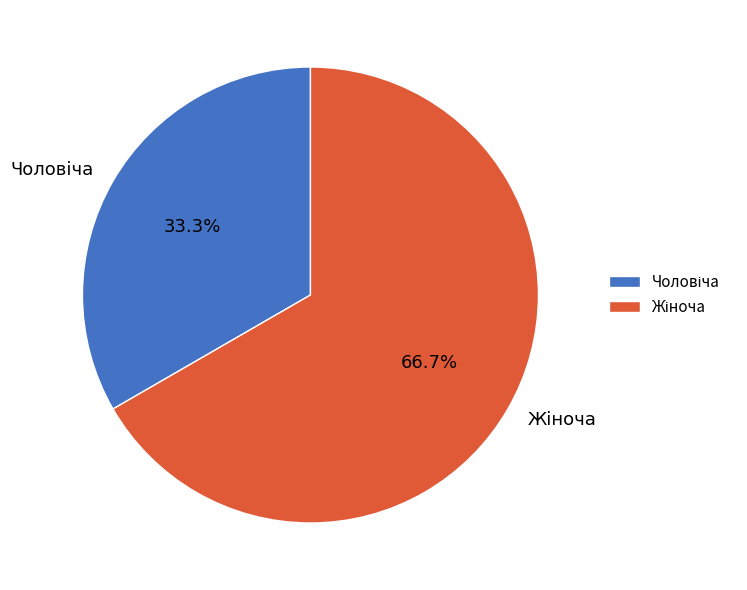

Is there a majority slice in this chart?

Yes